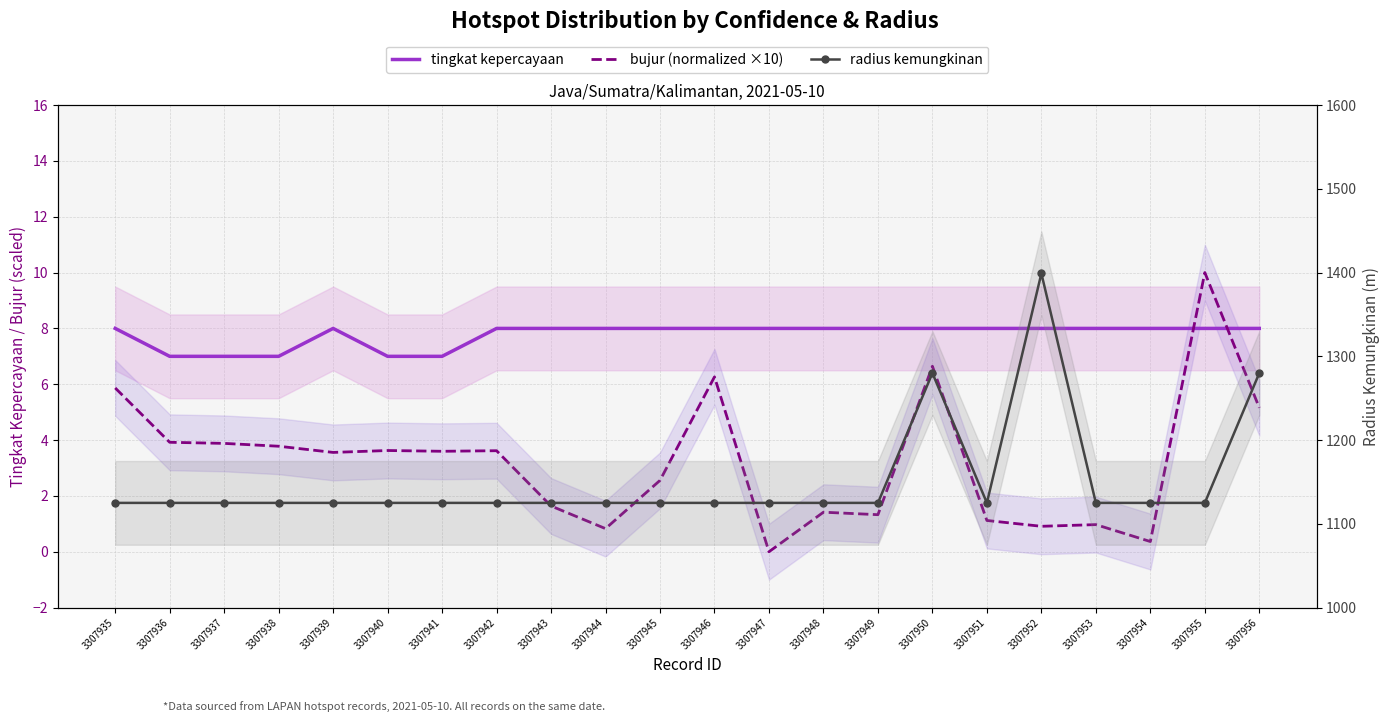

At 3307948, list the series in order from smallest to largest.

bujur (normalized ×10), tingkat kepercayaan, radius kemungkinan